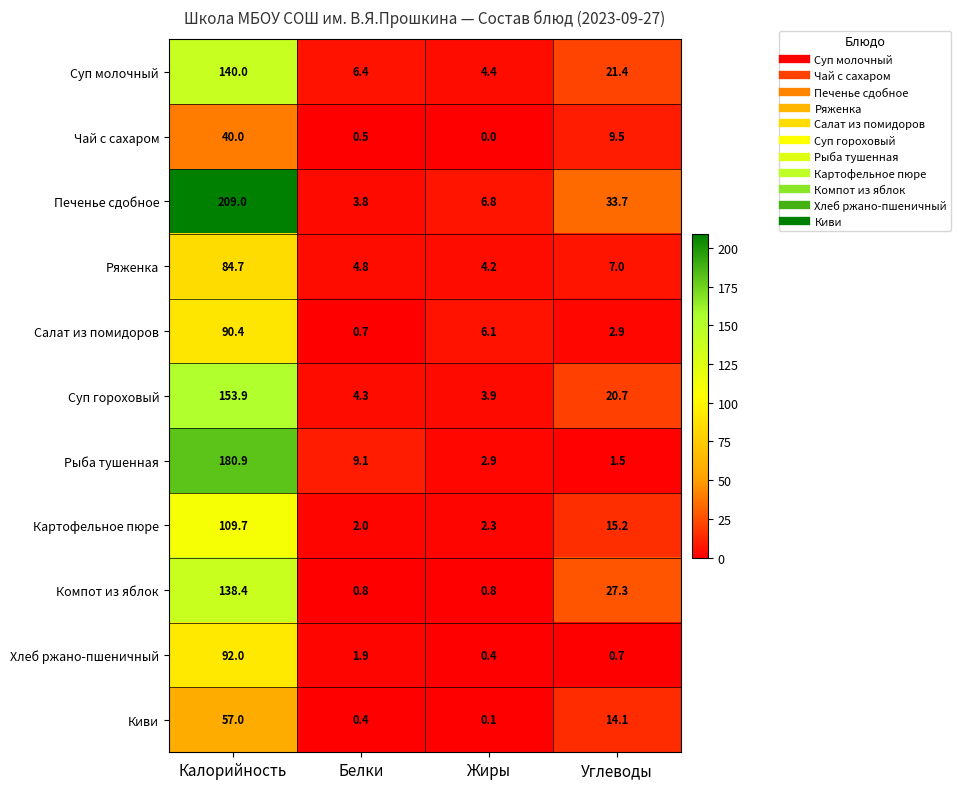

The value of Картофельное пюре at Калорийность is 109.7. True or false?

True